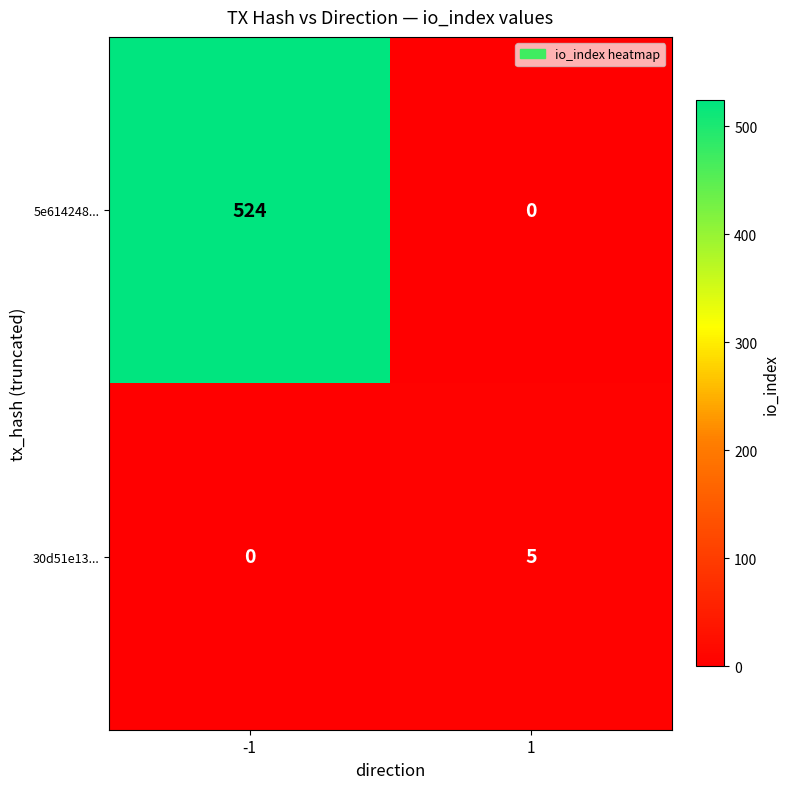

What is the maximum value shown in the chart?

524